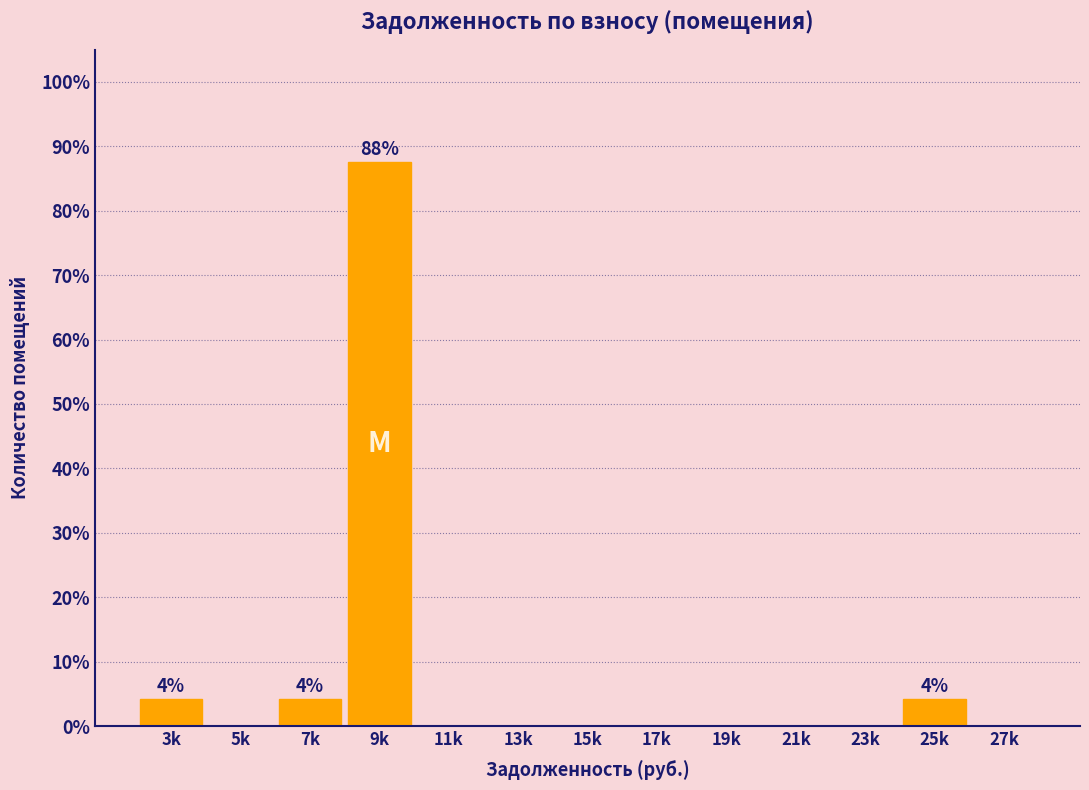

Reading left to right, extract all data points from this chart.

3k=4.2	5k=0.0	7k=4.2	9k=87.5	11k=0.0	13k=0.0	15k=0.0	17k=0.0	19k=0.0	21k=0.0	23k=0.0	25k=4.2	27k=0.0